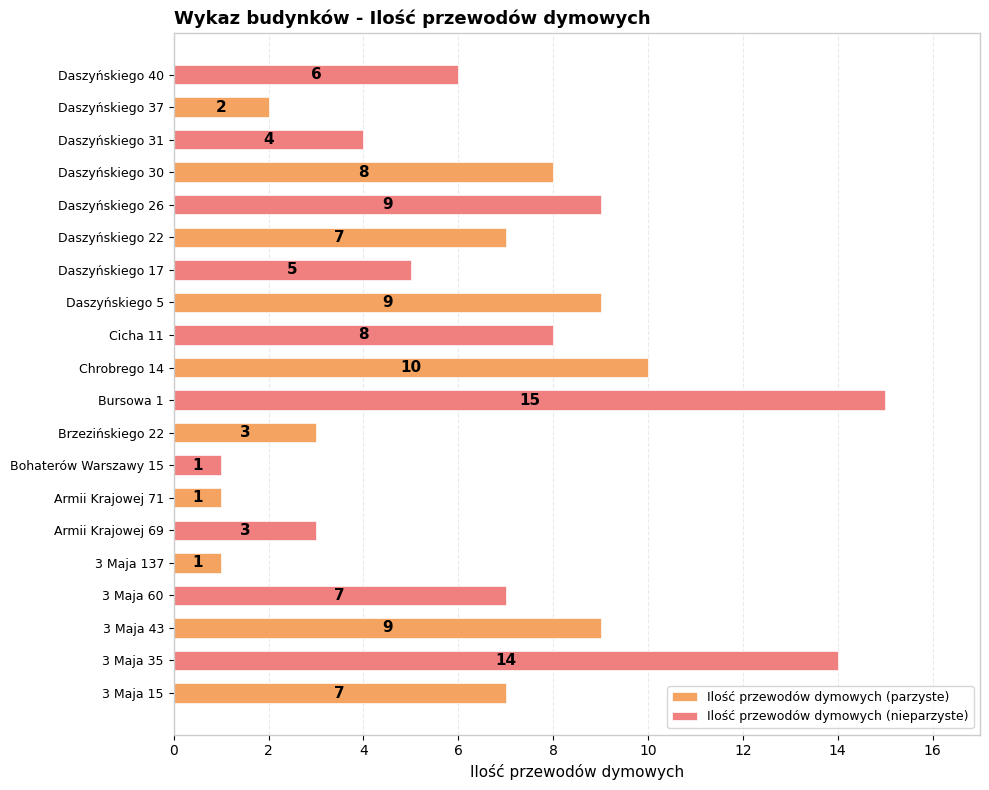

How many distinct data groups are displayed?

2